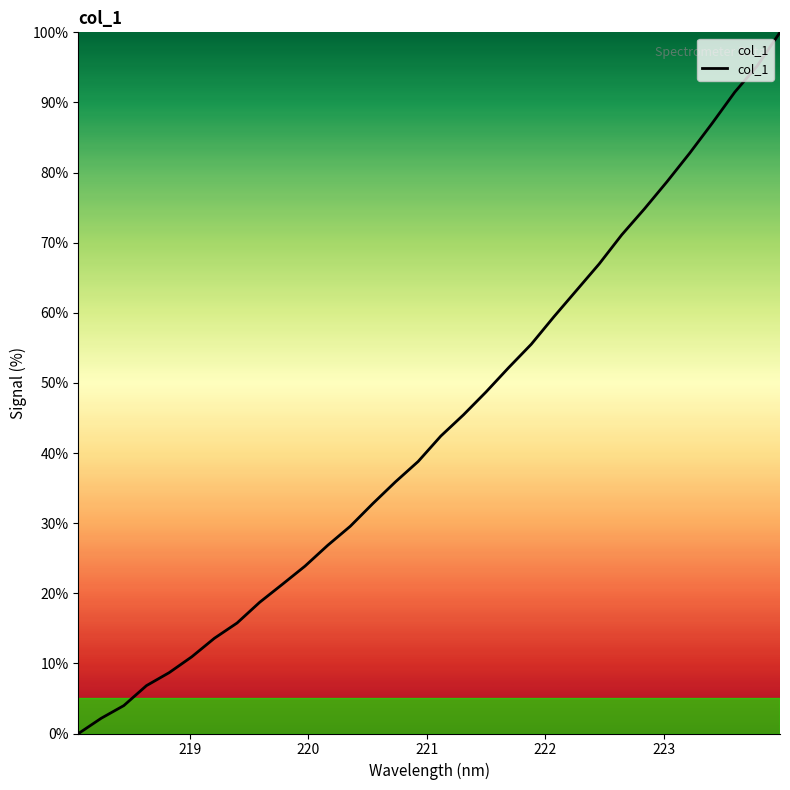

What is the greatest value displayed?

100.0